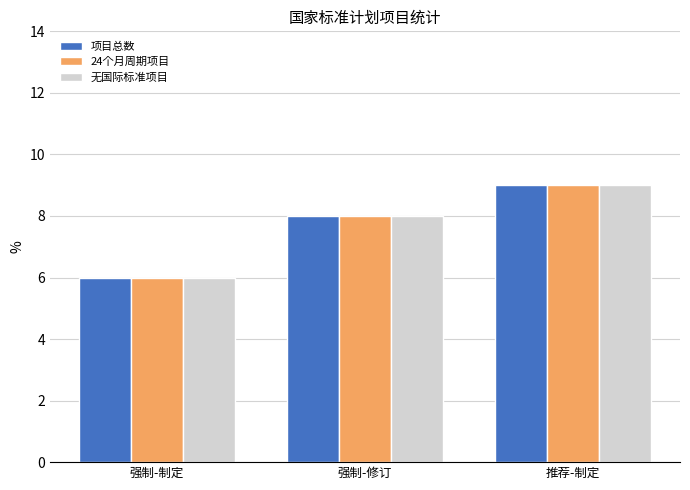

Reading left to right, transcribe all the data shown in this chart.

项目总数: 强制-制定=6	强制-修订=8	推荐-制定=9
24个月周期项目: 强制-制定=6	强制-修订=8	推荐-制定=9
无国际标准项目: 强制-制定=6	强制-修订=8	推荐-制定=9